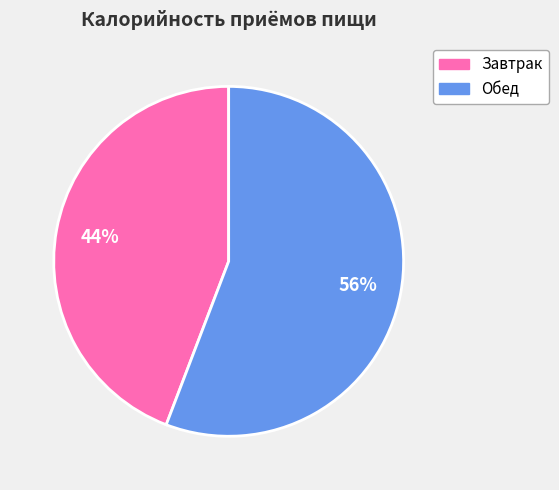

How many slices are in this pie chart?

2